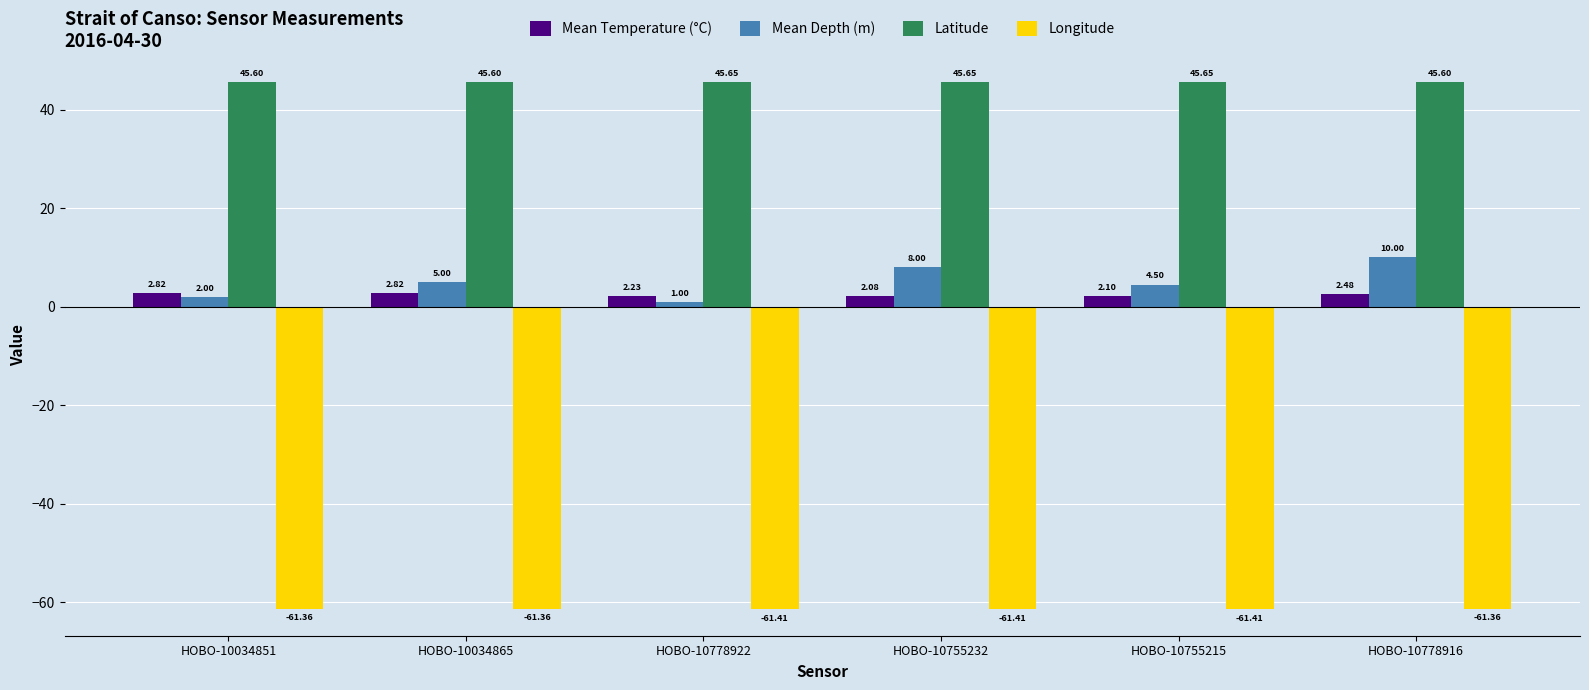

What is the total value across all series at HOBO-10034851?

-10.9